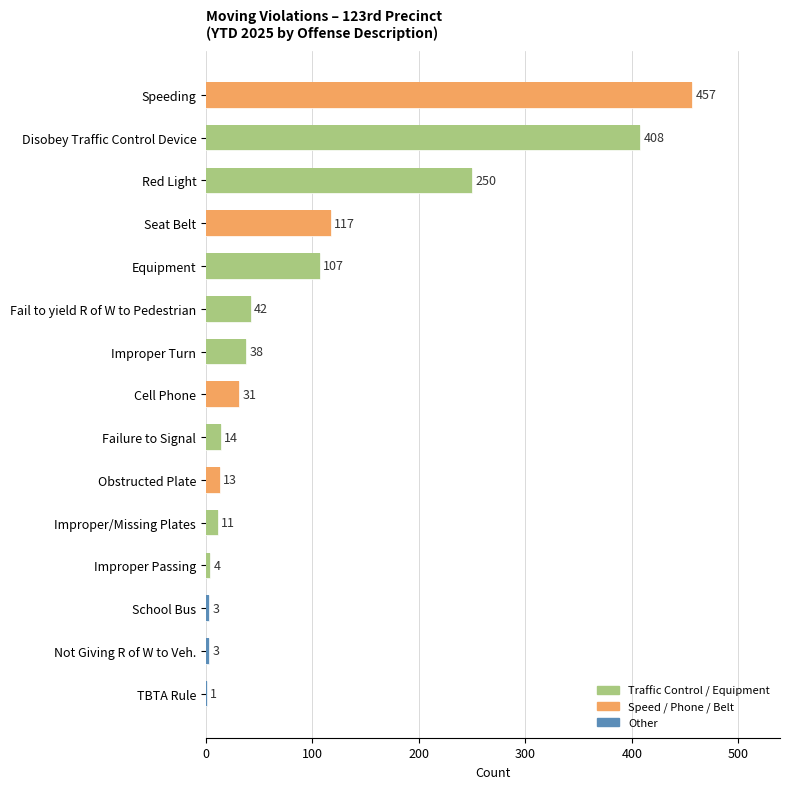

What is the value of the 4th bar from the left?

117